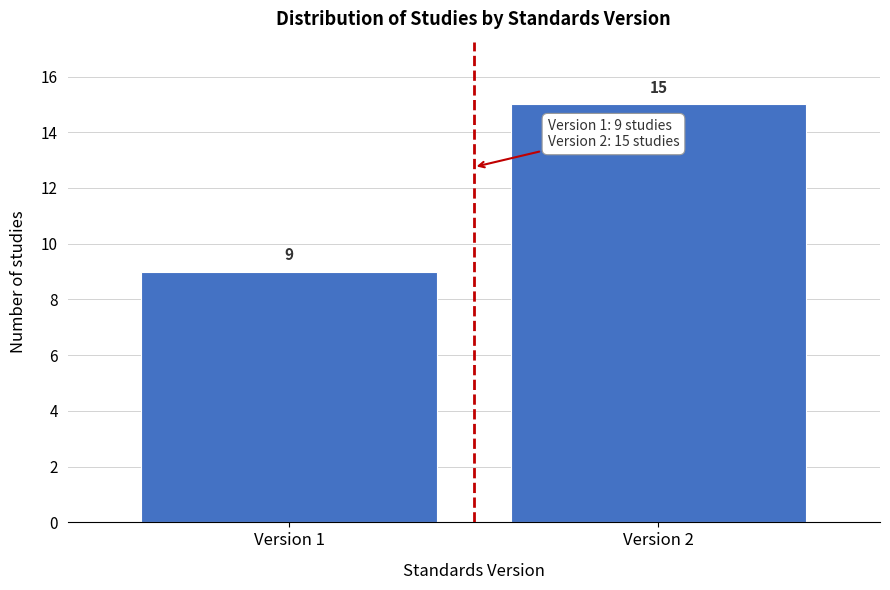

Reading left to right, extract all data points from this chart.

9	15